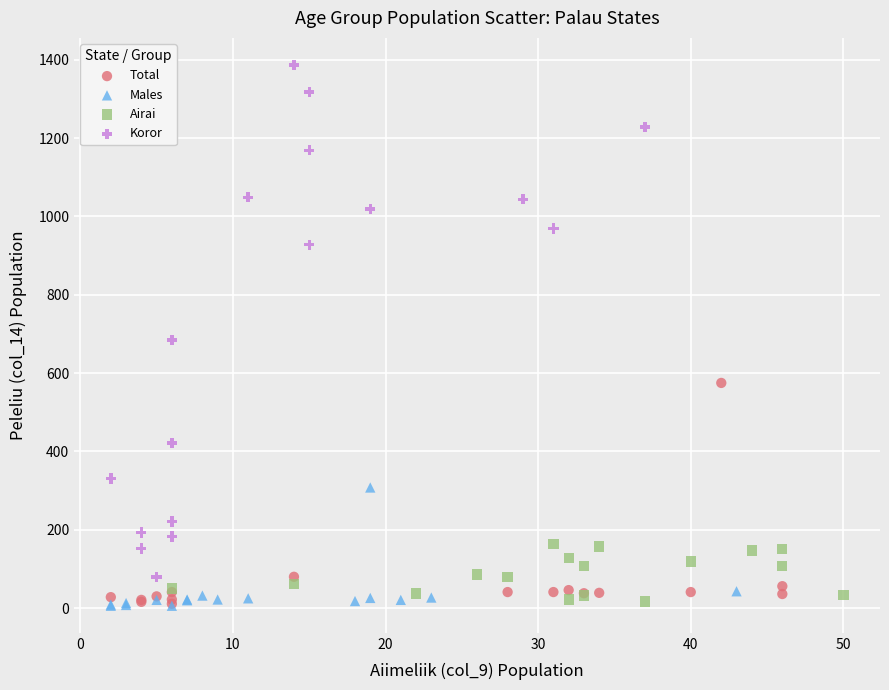

Which series has the widest spread of Y values?

Koror